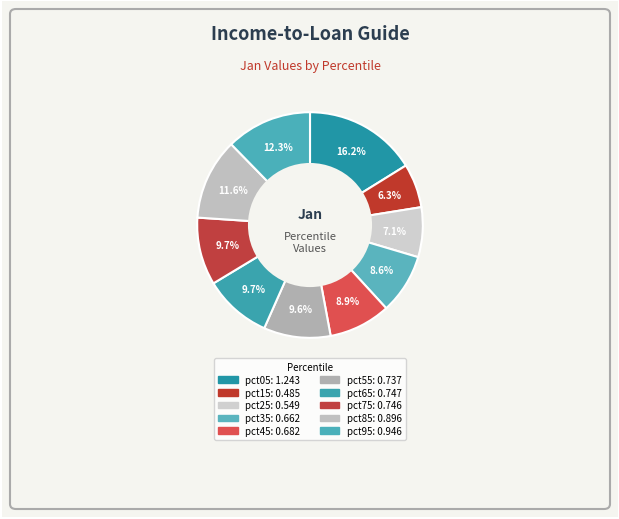

Does pct15 account for over 50% of the chart?

No